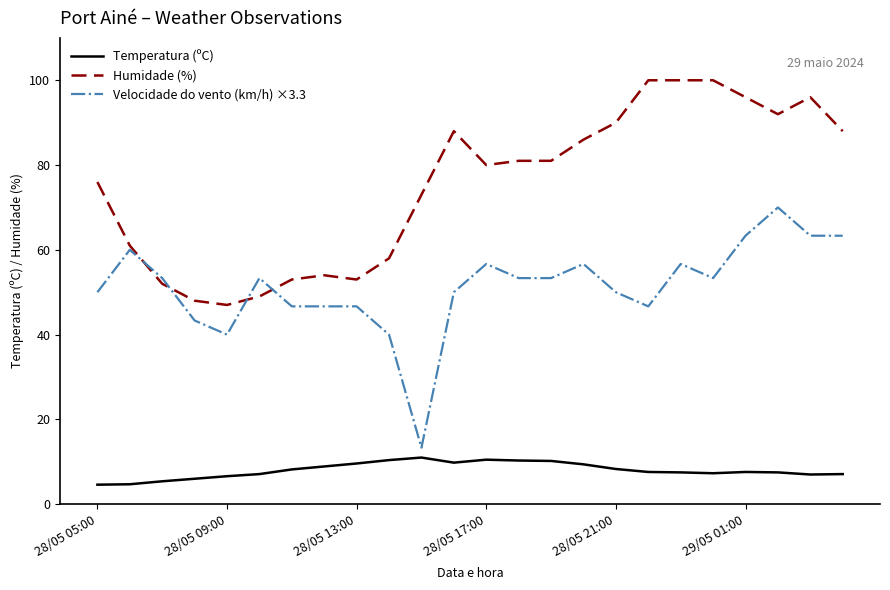

True or false: Velocidade do vento (km/h) ×3.3 and Temperatura (ºC) intersect in this chart.

False